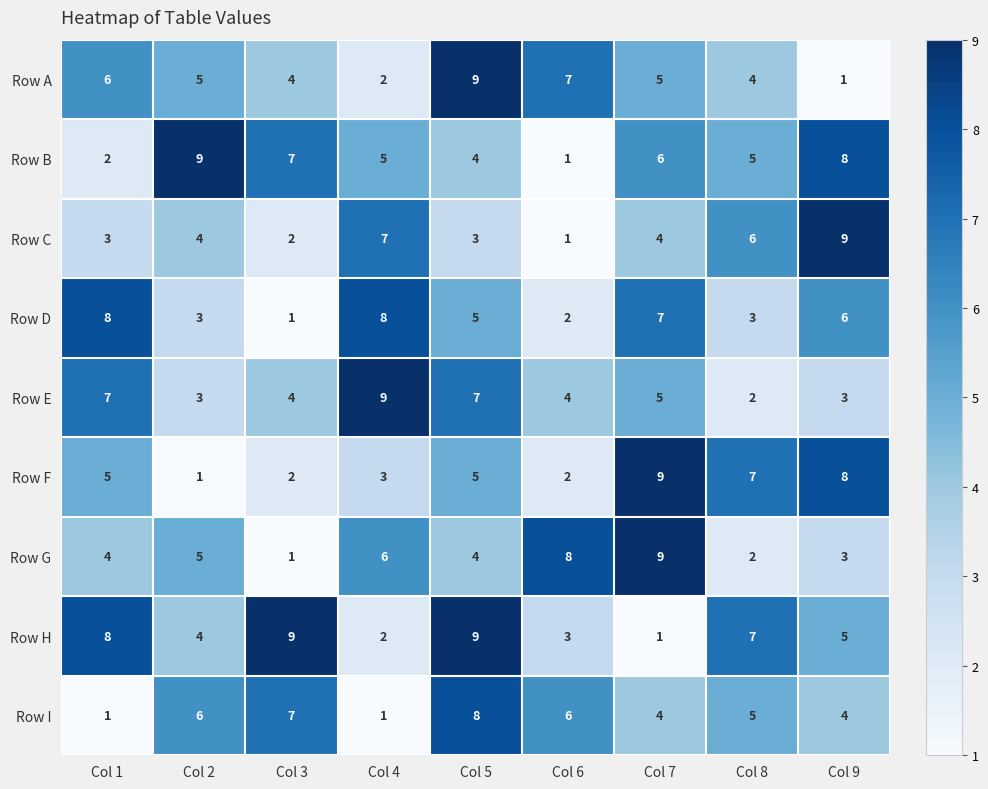

What is the difference between the maximum and second lowest values in the Row G series?

7